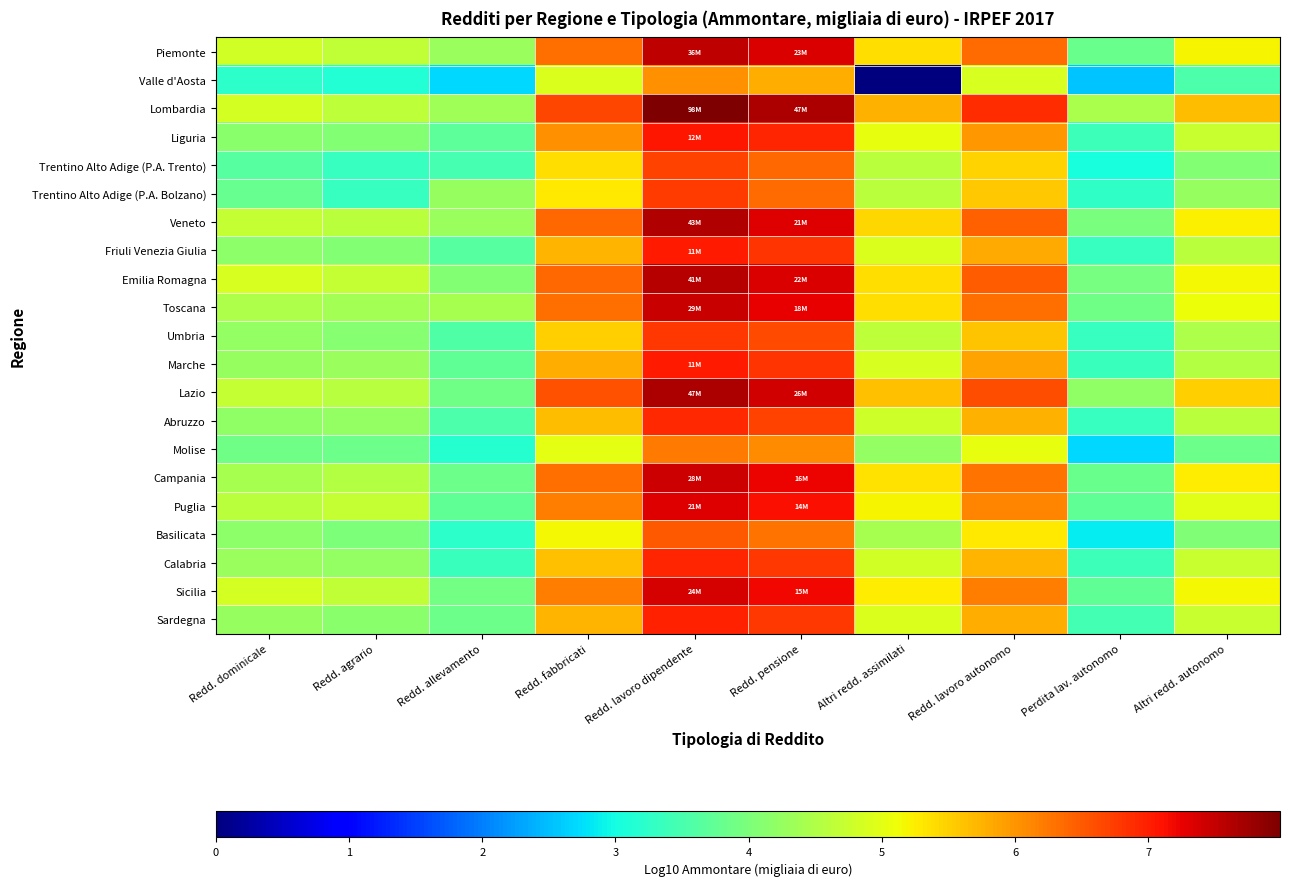

At Altri redd. assimilati, list the series in order from smallest to largest.

Valle d'Aosta, Molise, Basilicata, Trentino Alto Adige (P.A. Bolzano), Trentino Alto Adige (P.A. Trento), Umbria, Abruzzo, Calabria, Marche, Sardegna, Friuli Venezia Giulia, Liguria, Puglia, Sicilia, Campania, Piemonte, Emilia Romagna, Toscana, Veneto, Lazio, Lombardia